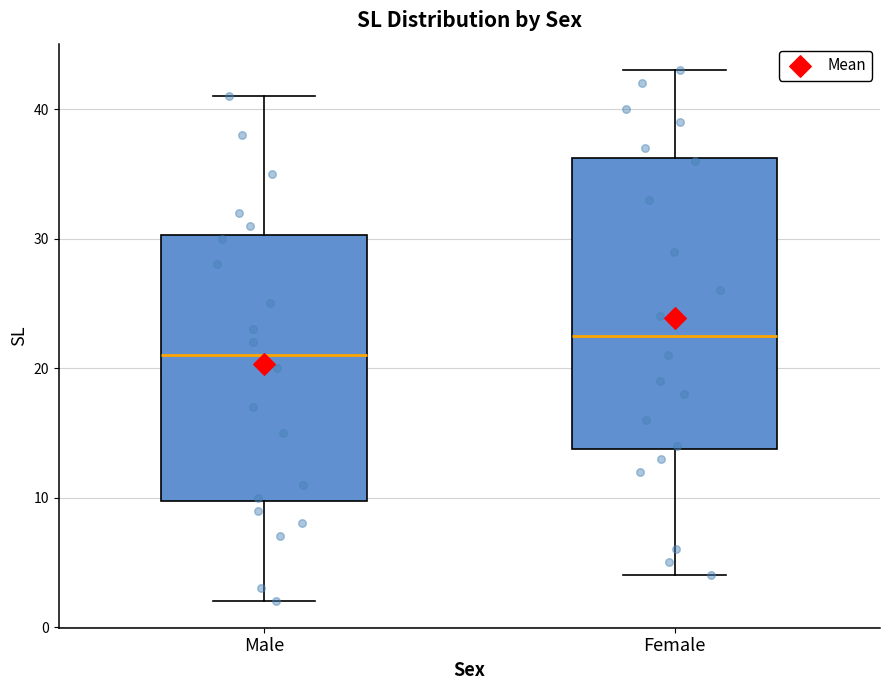

Comparing the boxes themselves (not the whiskers), which one is the tallest?

Female